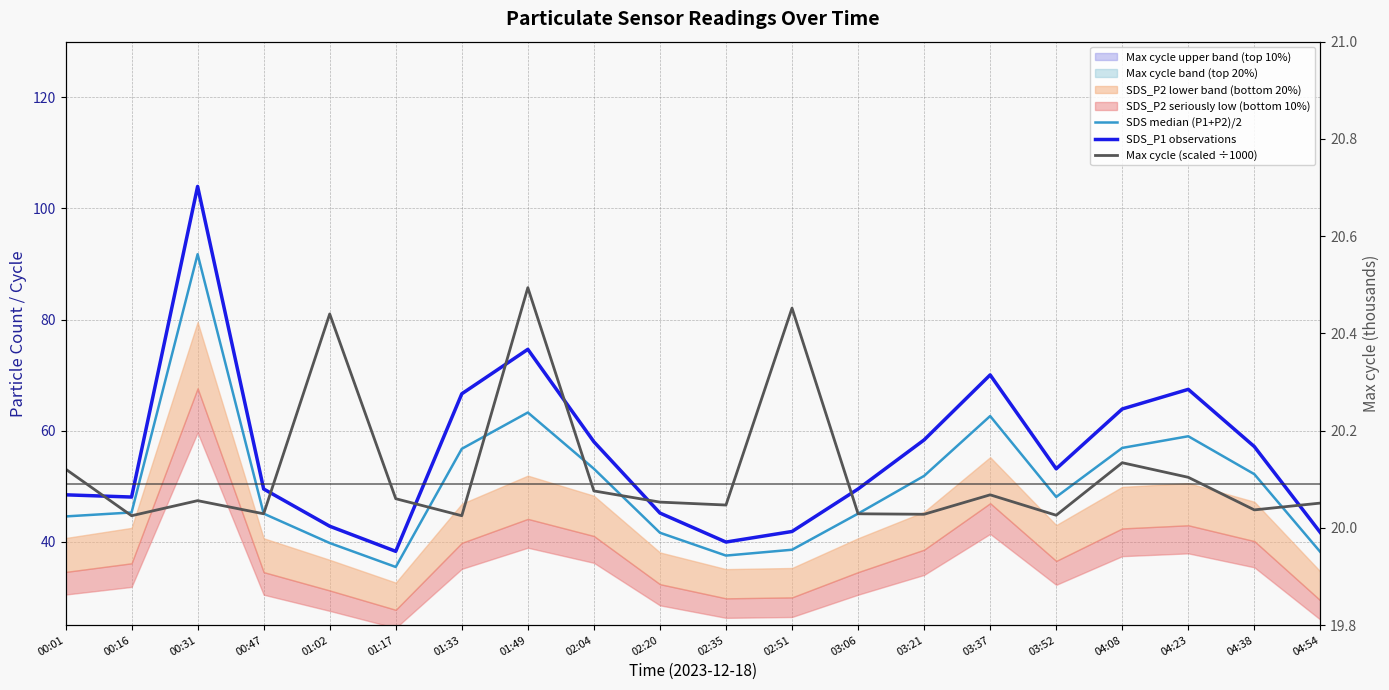

What are all the series names shown in the legend?

SDS median (P1+P2)/2, SDS_P1 observations, Max cycle (scaled ÷1000)